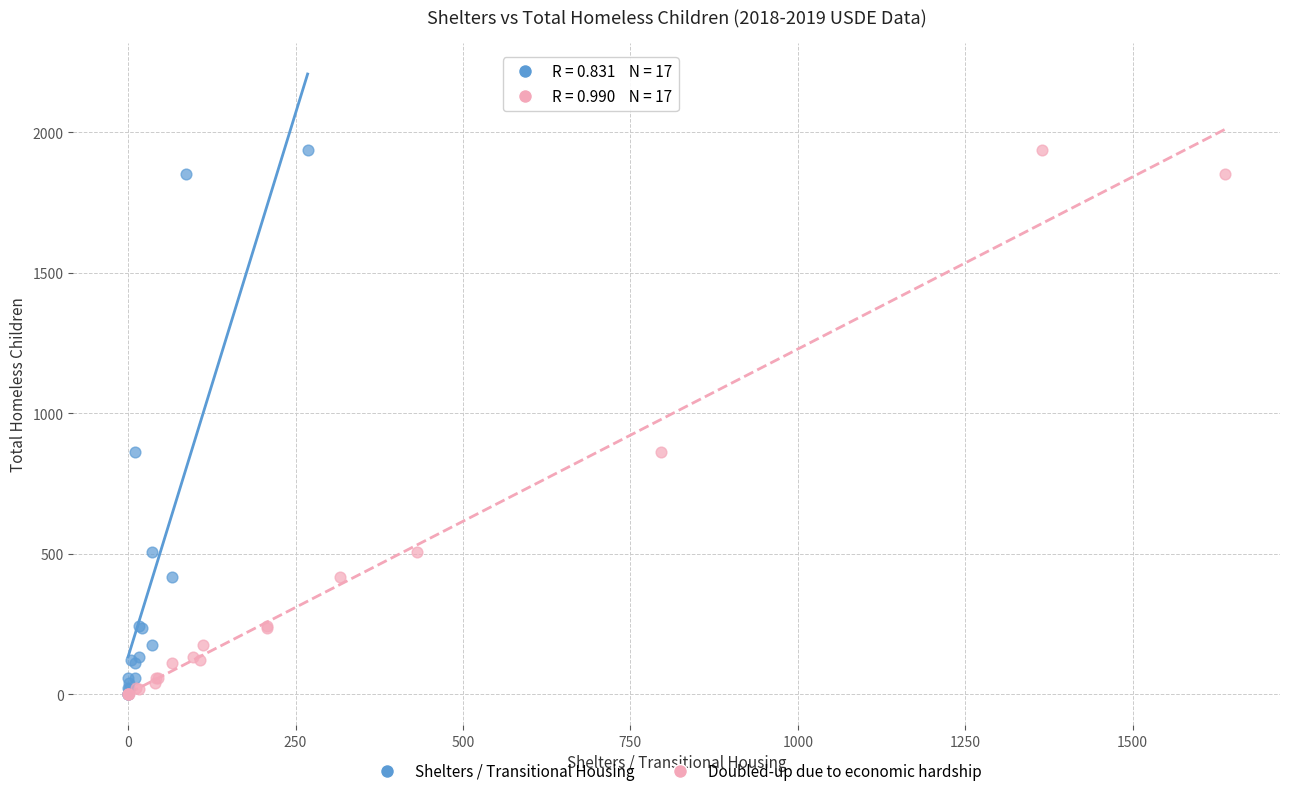

What are all the series names shown in the legend?

Shelters / Transitional Housing, Doubled-up due to economic hardship